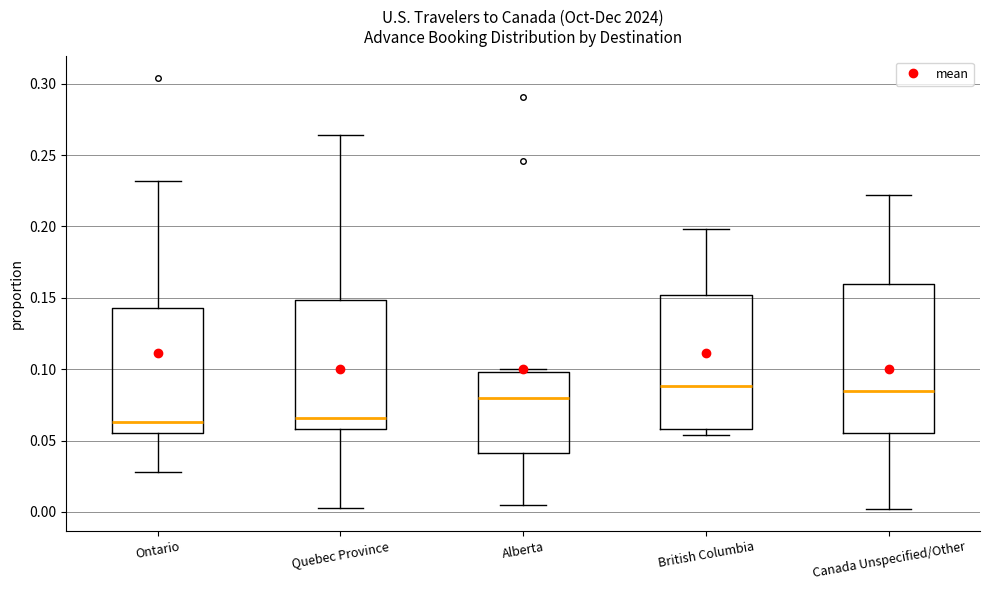

Where does the upper whisker of the box for Quebec Province end on the y-axis? The values are not printed on the chart, so give them approximately, as read against the axis.

0.265